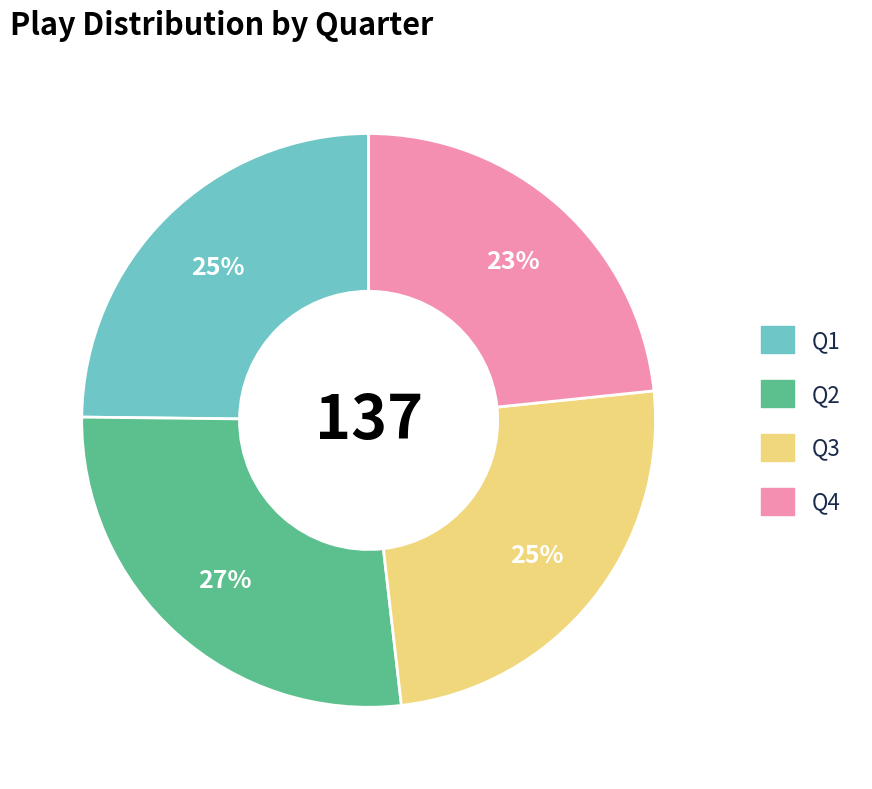

Approximately how many times larger is the value at Q1 compared to Q3?

1.0